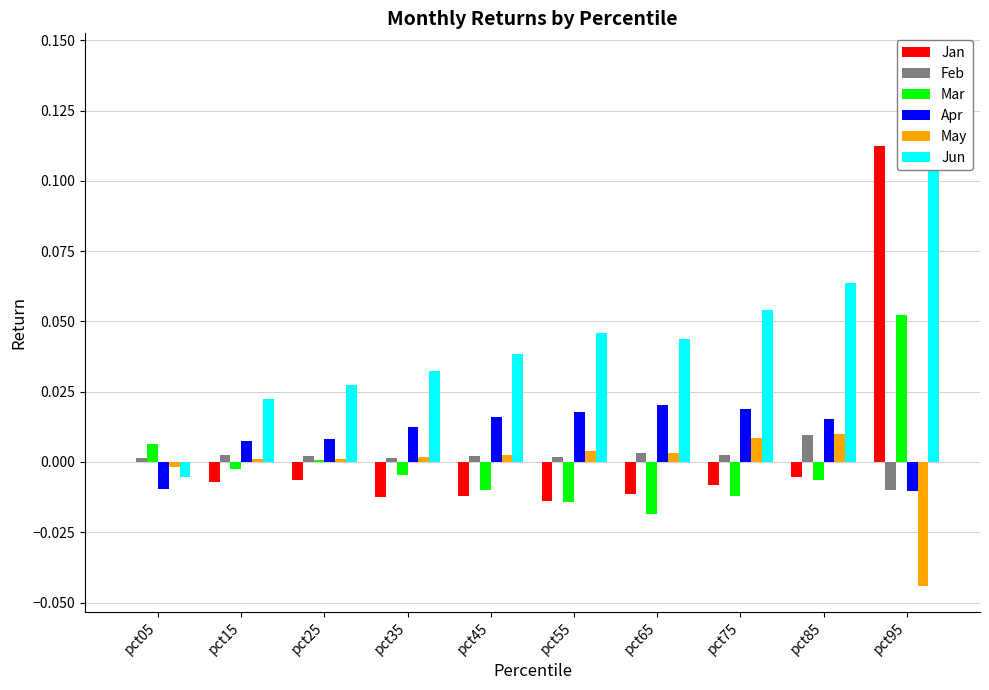

Where is May nearest to the value 0?

pct25